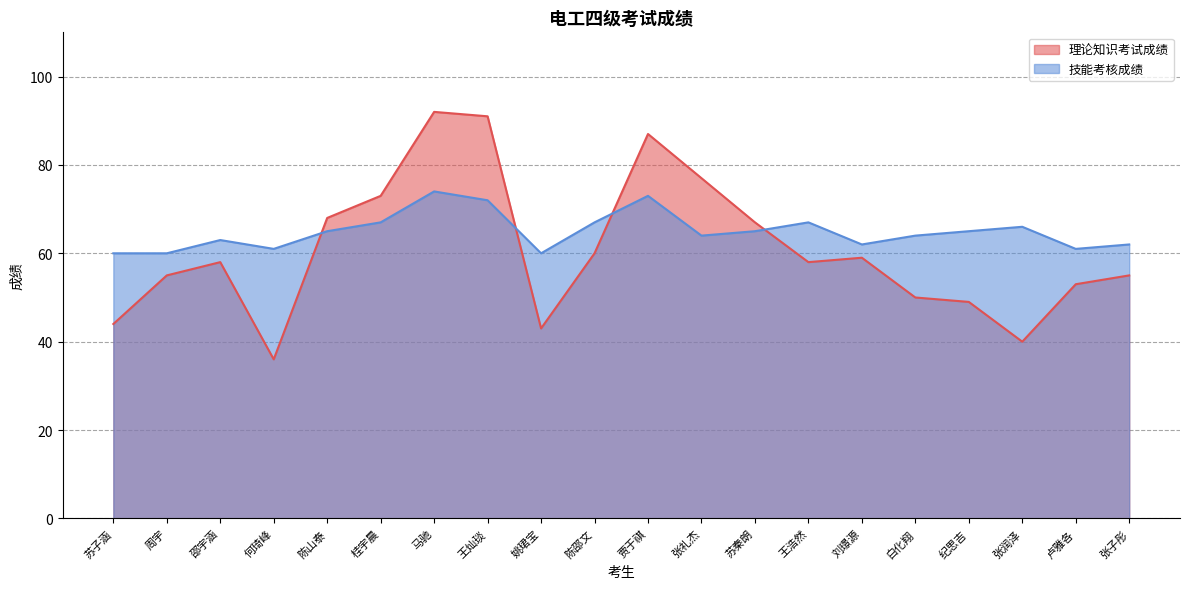

What is the difference between the maximum and minimum values in the 技能考核成绩 series?

14